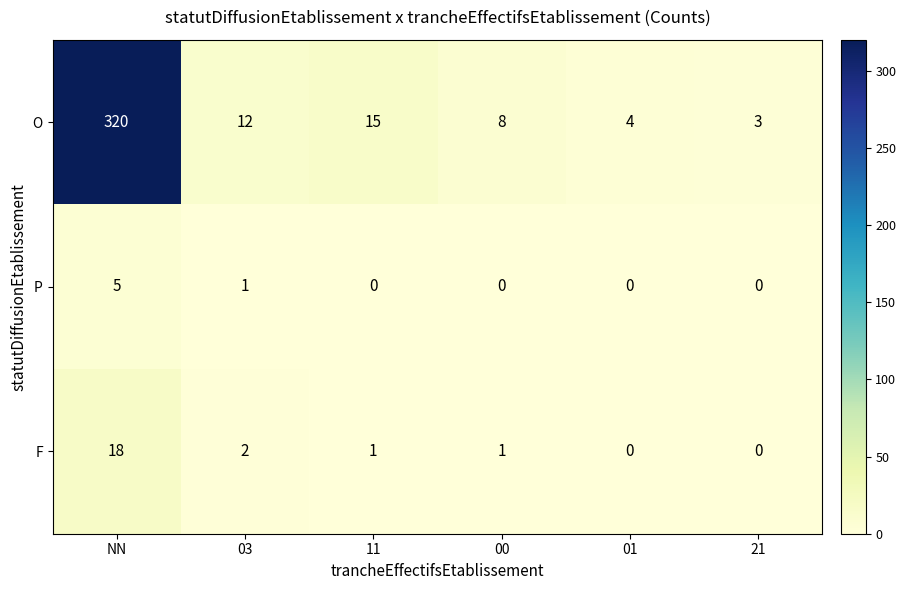

At which category is the sum across all series the highest?

NN